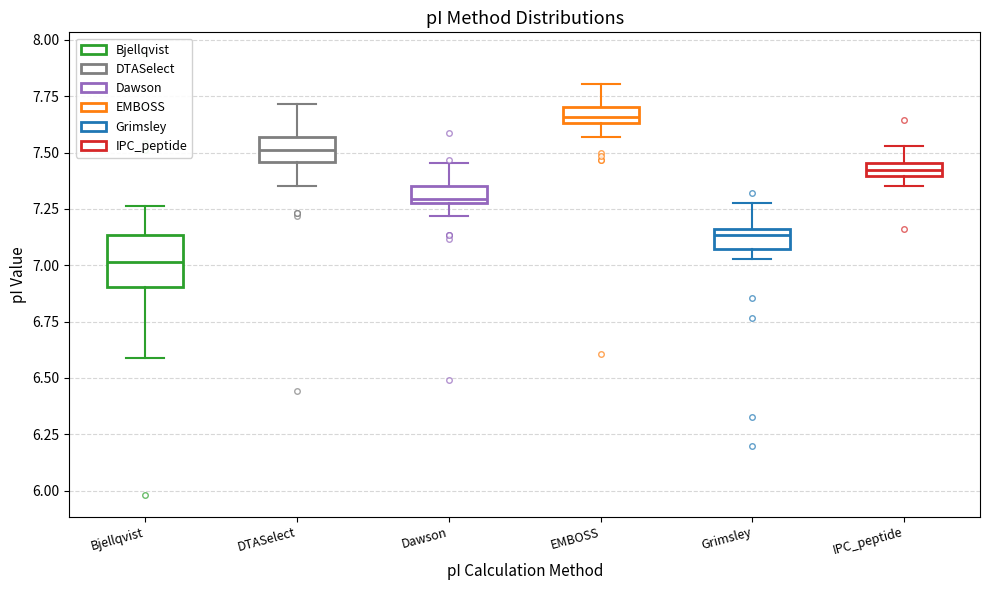

Which box is the tallest, from its lower edge to its upper edge?

Bjellqvist